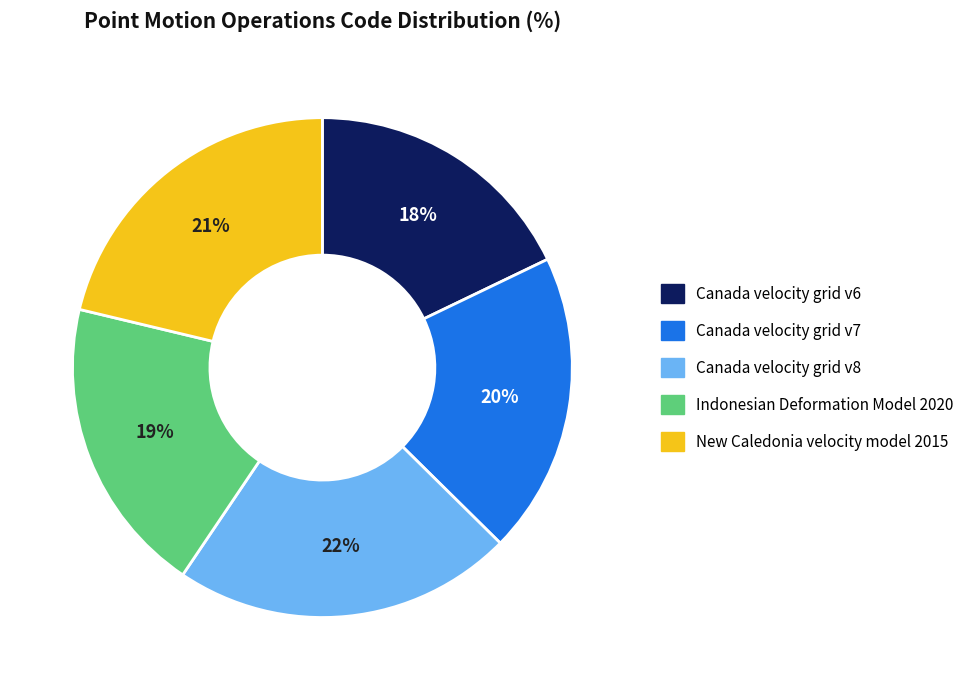

What percentage is the Canada velocity grid v7 slice, to the nearest percent?

20%